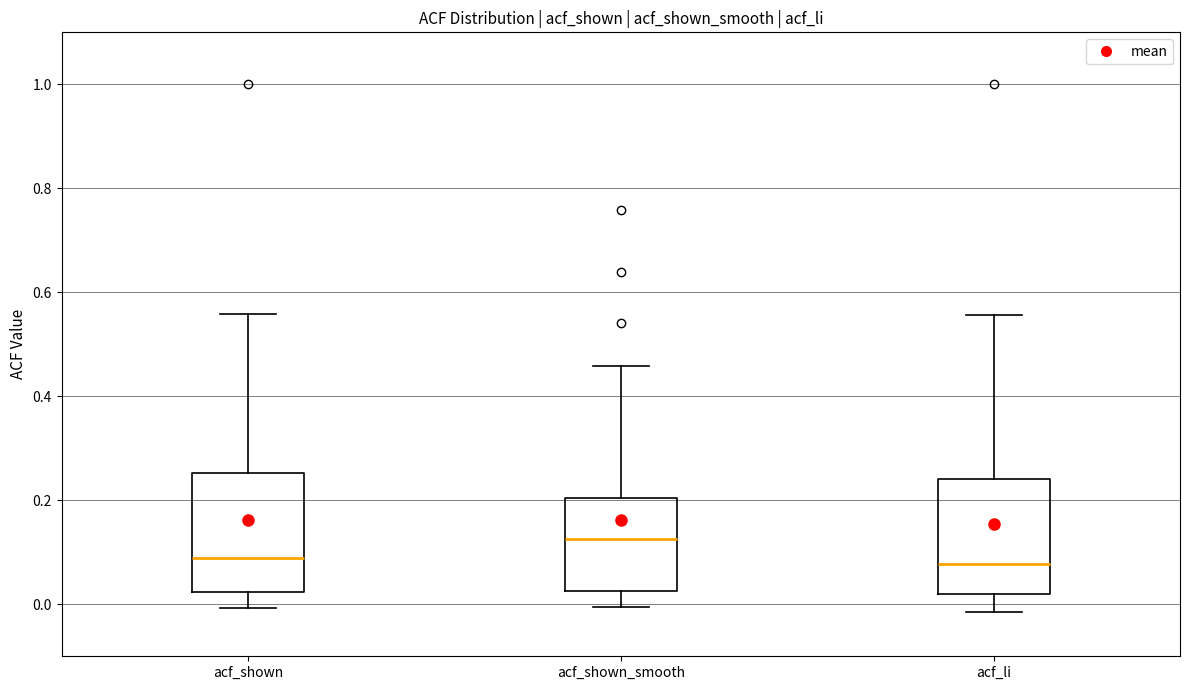

Reading left to right, transcribe this box plot: for each box, give where its median line is, the range the box spans, and where its two whiskers end, as read against the y-axis. The values are not printed on the chart, so give them approximately, as read against the axis.

acf_shown: median 0.08, box 0.02 to 0.26, whiskers 0.00 to 0.56
acf_shown_smooth: median 0.12, box 0.02 to 0.20, whiskers 0.00 to 0.46
acf_li: median 0.08, box 0.02 to 0.24, whiskers -0.02 to 0.56